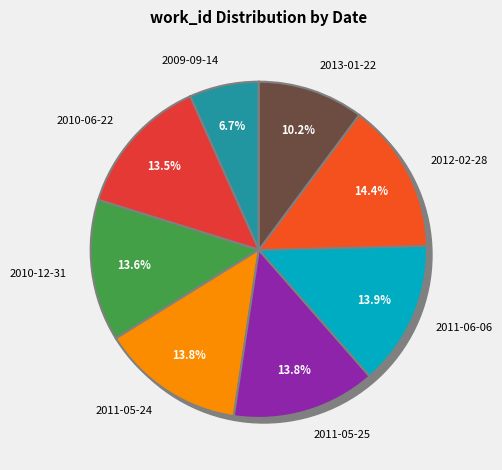

What is the total percentage of 2011-05-24 and 2011-06-06?

27.7%